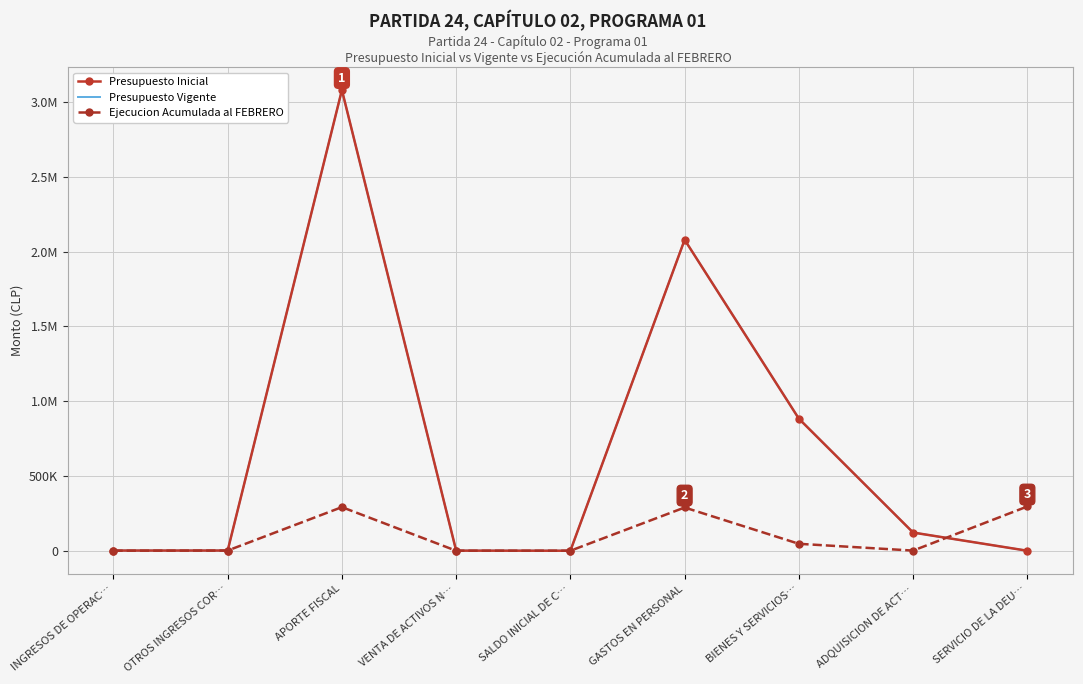

What is the sum of the Presupuesto Inicial values at SALDO INICIAL DE C… and APORTE FISCAL?

3079562